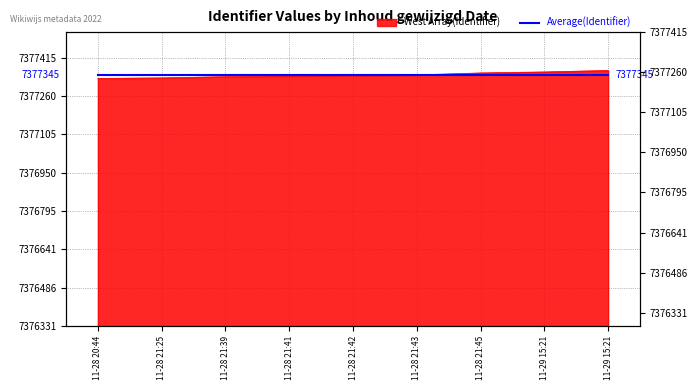

How many lines are shown in the chart?

1